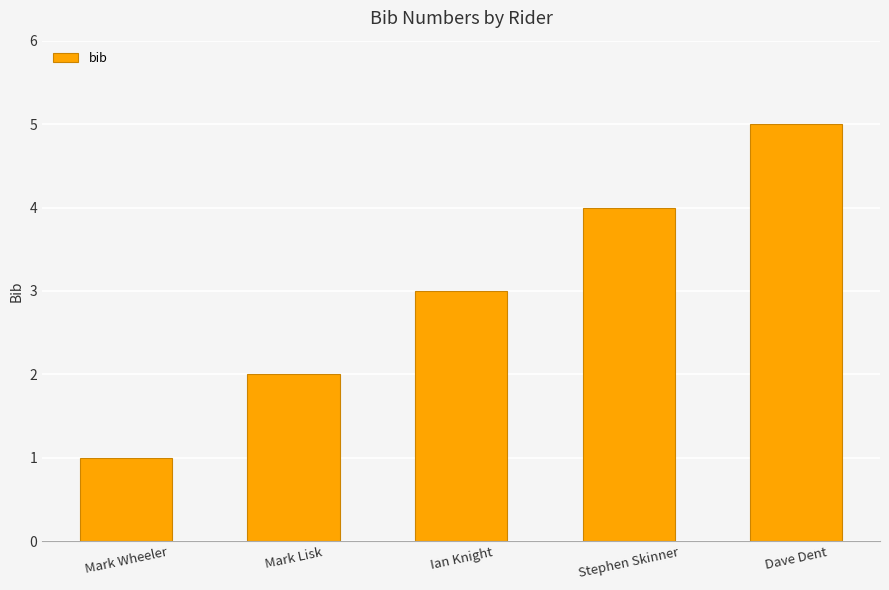

What is the label of the 3rd bar from the right?

Ian Knight